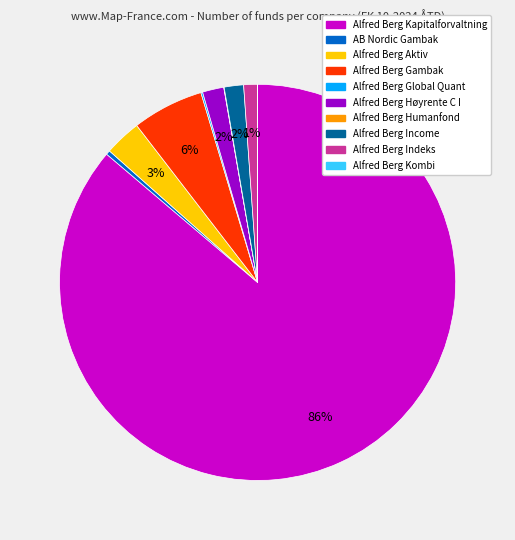

To the nearest percent, what percentage of the pie is Alfred Berg Gambak?

6%